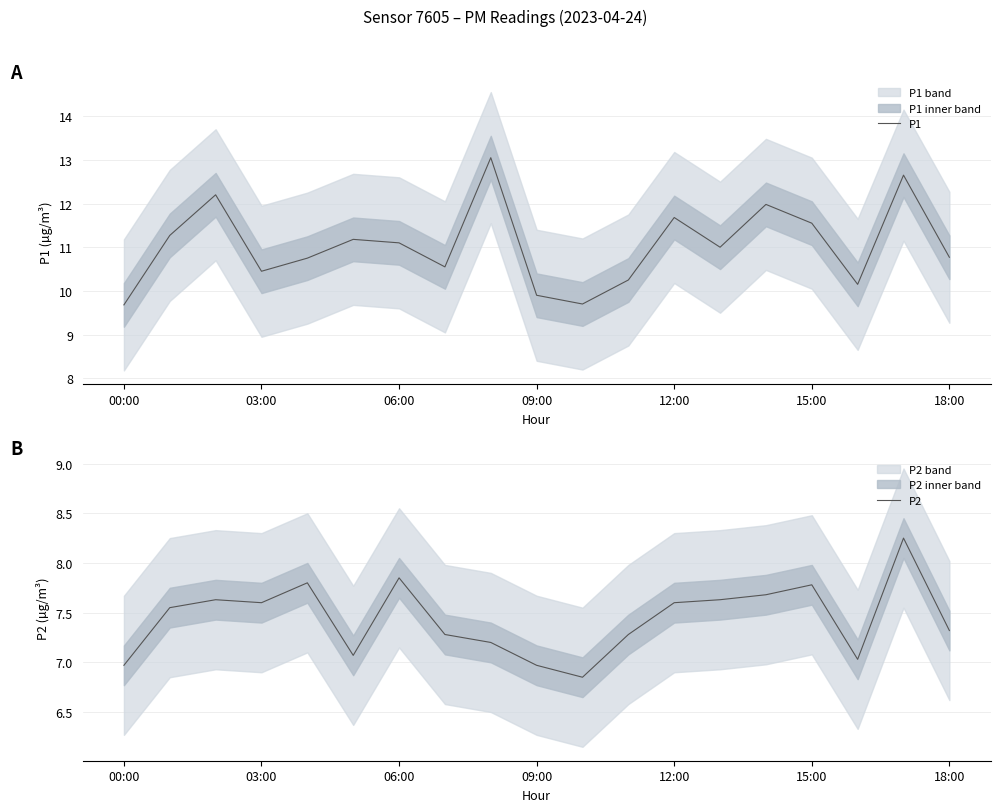

Which category has the lowest value in the P2 series?

10